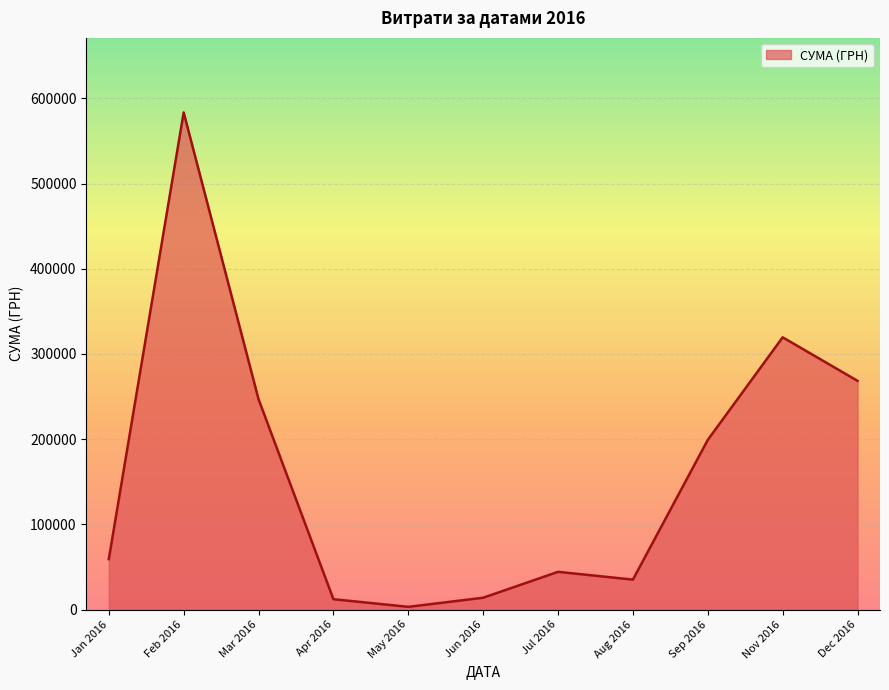

At which category does the chart reach its peak across all series?

Feb 2016